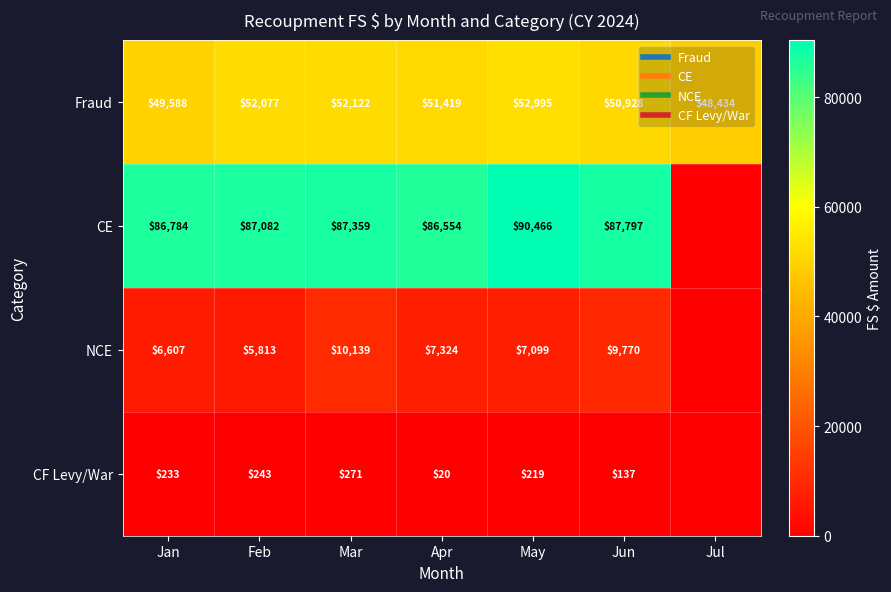

The CF Levy/War series shows 233.0 at Jan. True or false?

True